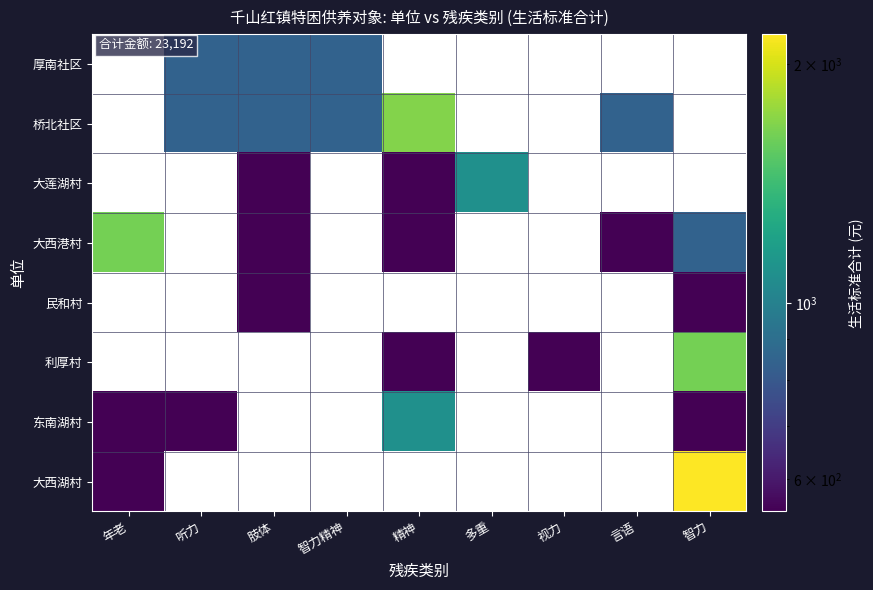

How many positive values does the 利厚村 series have?

3